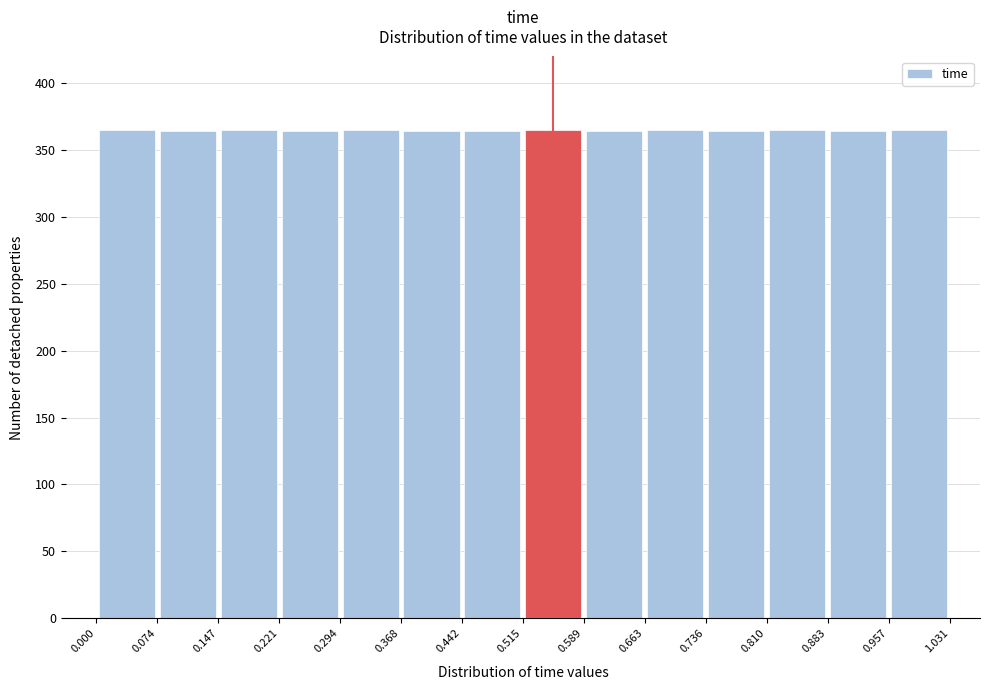

Reading left to right, list every bar in this chart as the range it spans on the x-axis followed by its height. The values are not printed on the chart, so give them approximately, as read against the axis.

0.000 to 0.074: 365
0.074 to 0.147: 365
0.147 to 0.221: 365
0.221 to 0.294: 365
0.294 to 0.368: 365
0.368 to 0.442: 365
0.442 to 0.515: 365
0.515 to 0.589: 365
0.589 to 0.663: 365
0.663 to 0.736: 365
0.736 to 0.810: 365
0.810 to 0.883: 365
0.883 to 0.957: 365
0.957 to 1.031: 365